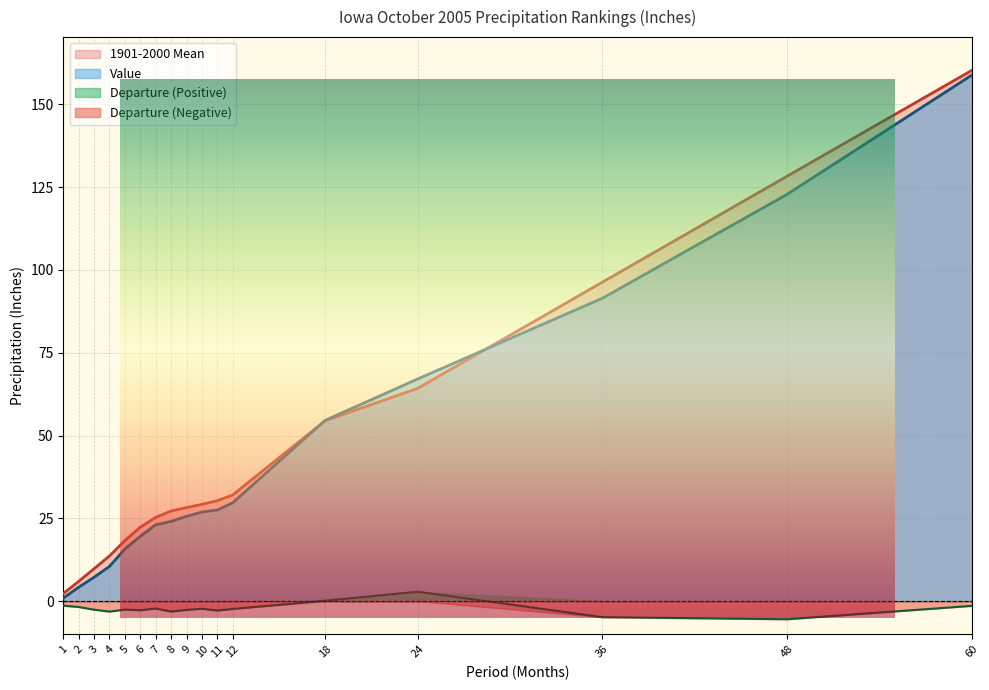

True or false: 1901-2000 Mean has a value of 25.3 at 7.

True